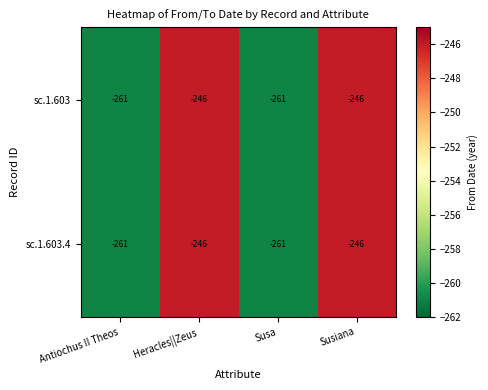

What is the sum of all sc.1.603.4 values?

-1014